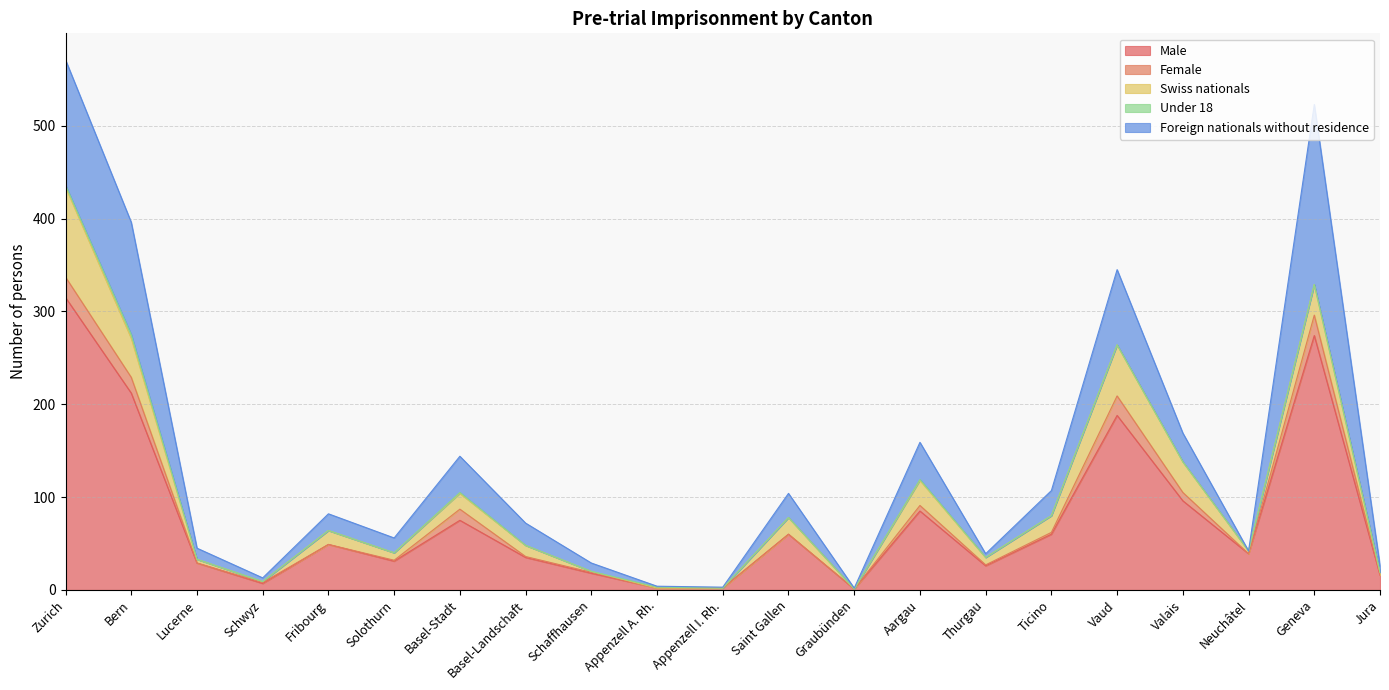

What is the spread (max minus min) of values at Jura?

16